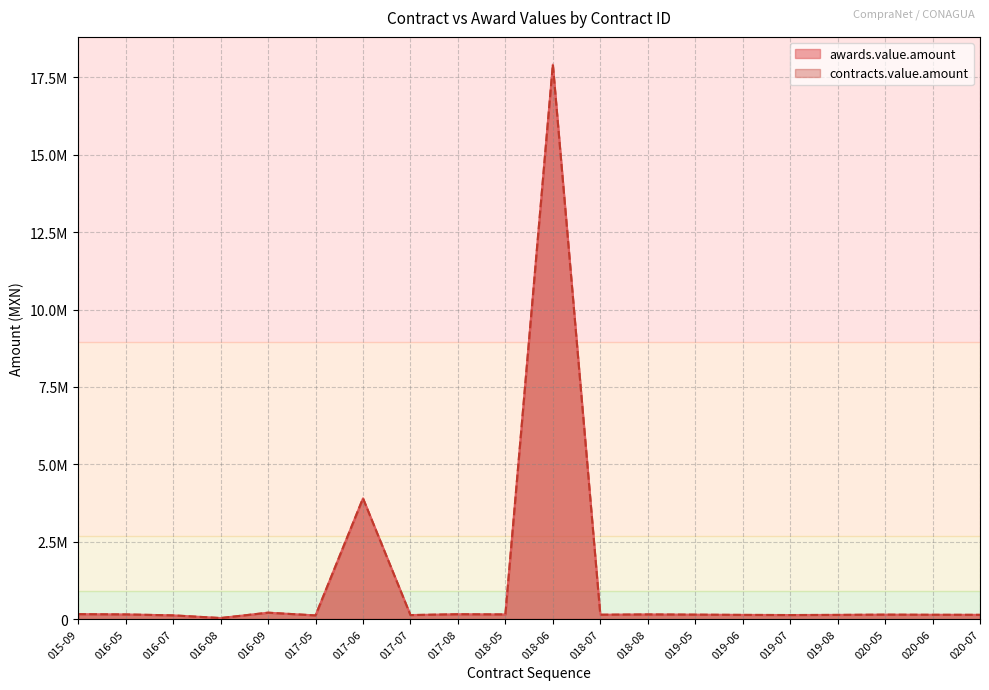

What are all the series names shown in the legend?

awards.value.amount, contracts.value.amount